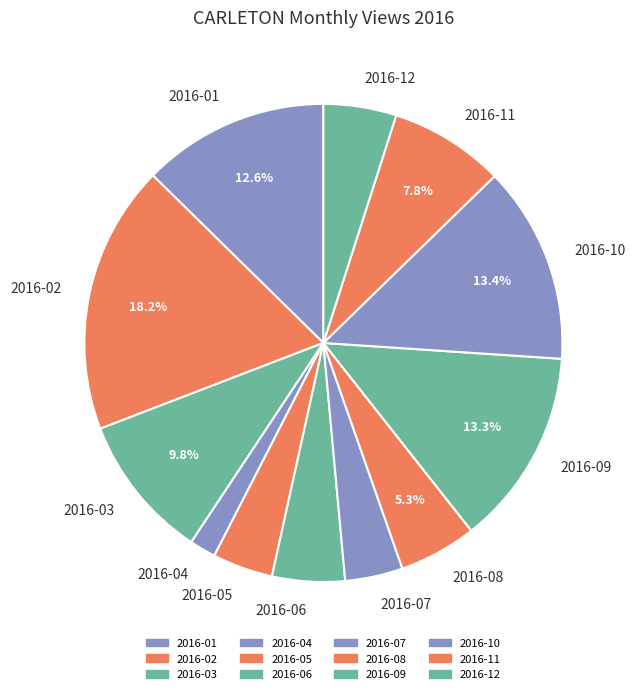

To the nearest percent, what percentage of the pie is 2016-07?

4%